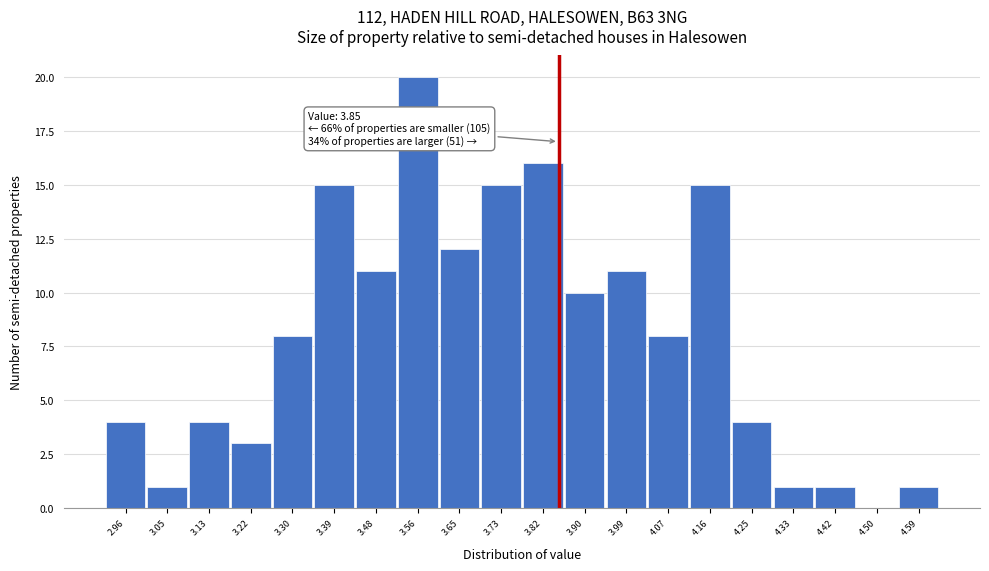

Over which range of the x-axis is the bar tallest?

3.52 to 3.60